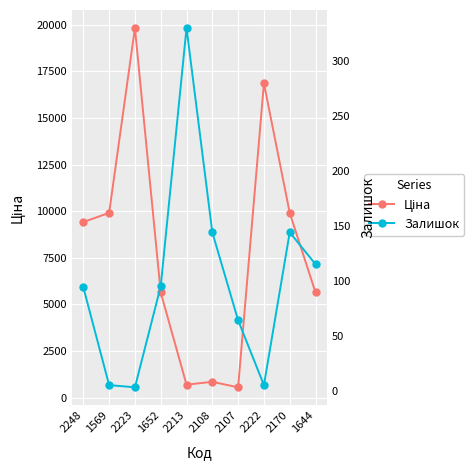

What is the sum of all Залишок values?

999.0